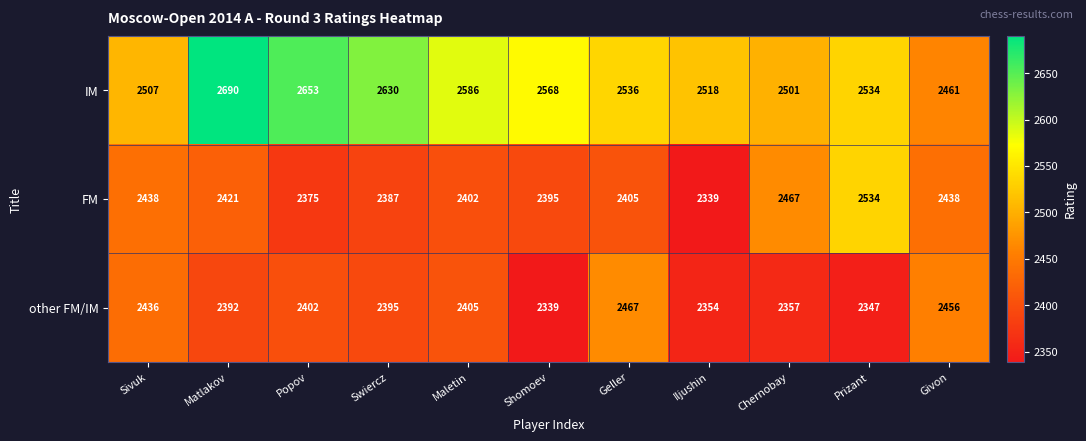

How many categories are shown in the chart?

11